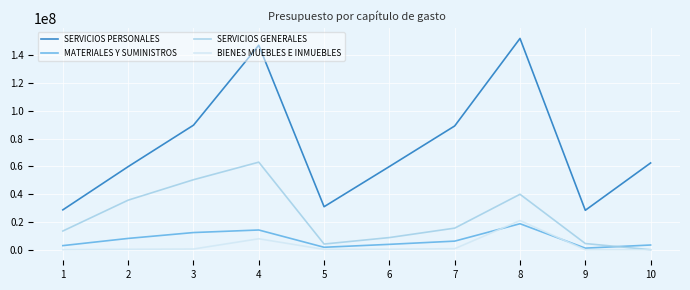

Does the chart display data point markers on the line(s)?

No